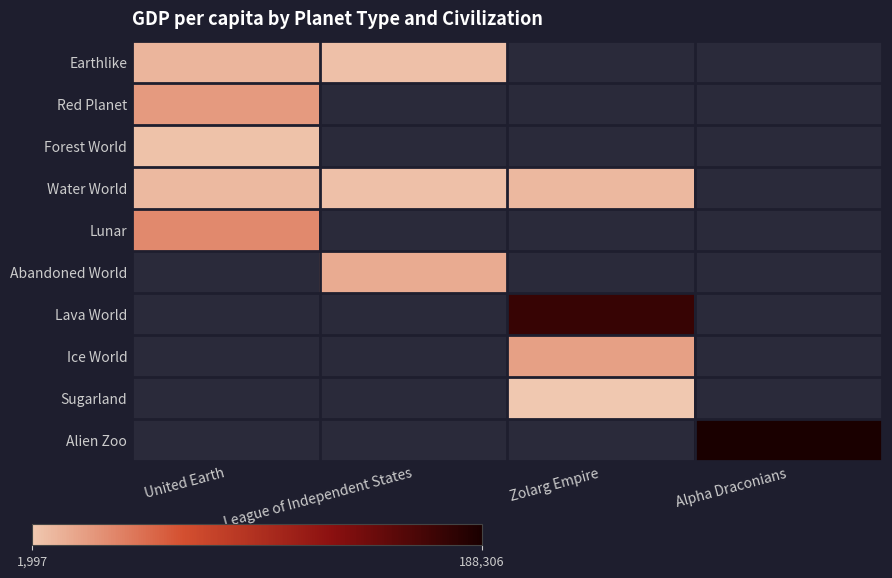

Which category has the lowest value in the Earthlike series?

League of Independent States